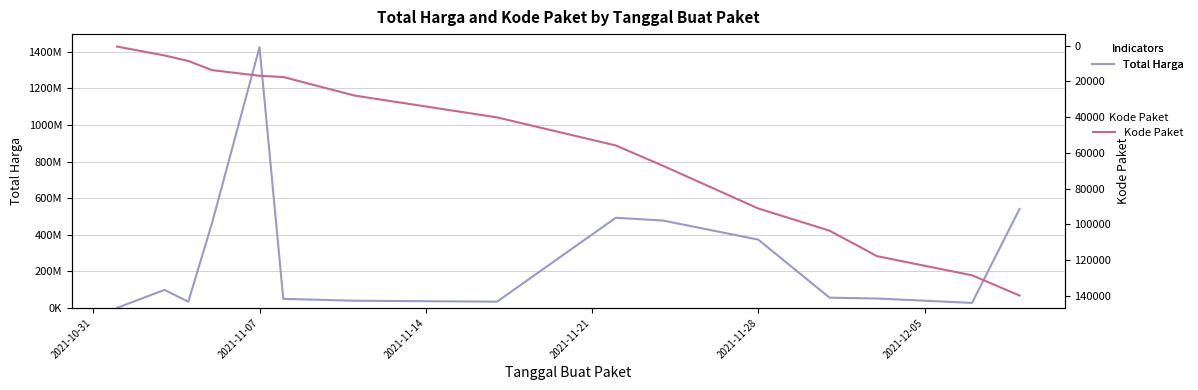

How many lines are shown in the chart?

2